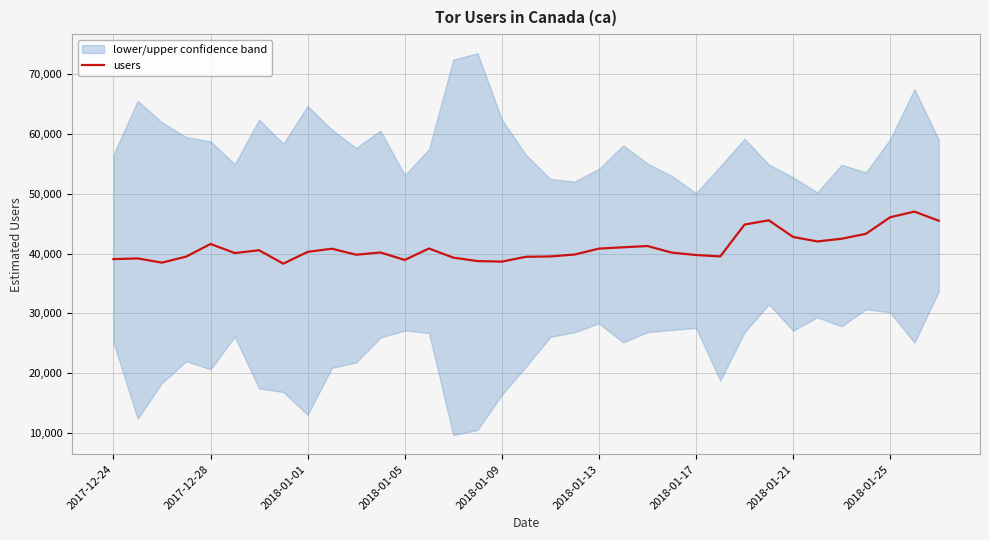

How many points are higher than both their immediate neighbors (excluding endpoints)?

9